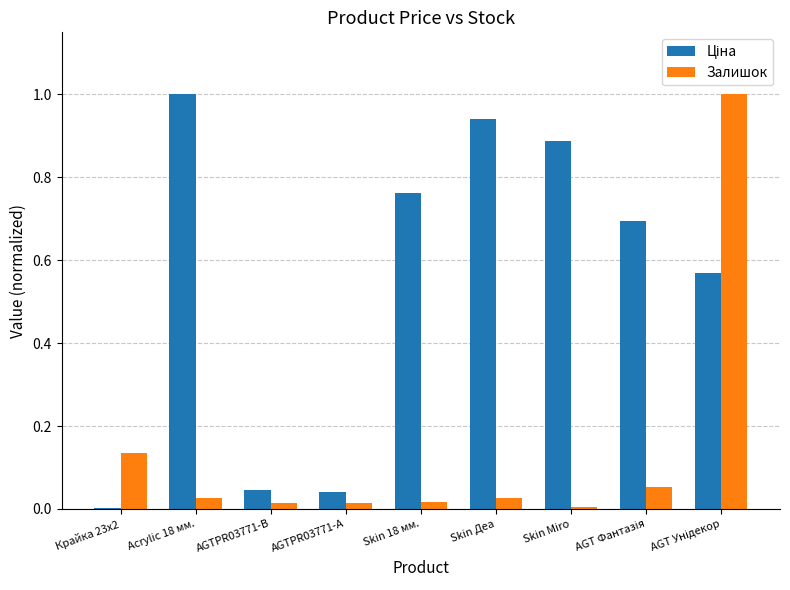

The Залишок series shows 0.2 at Крайка 23x2. True or false?

False